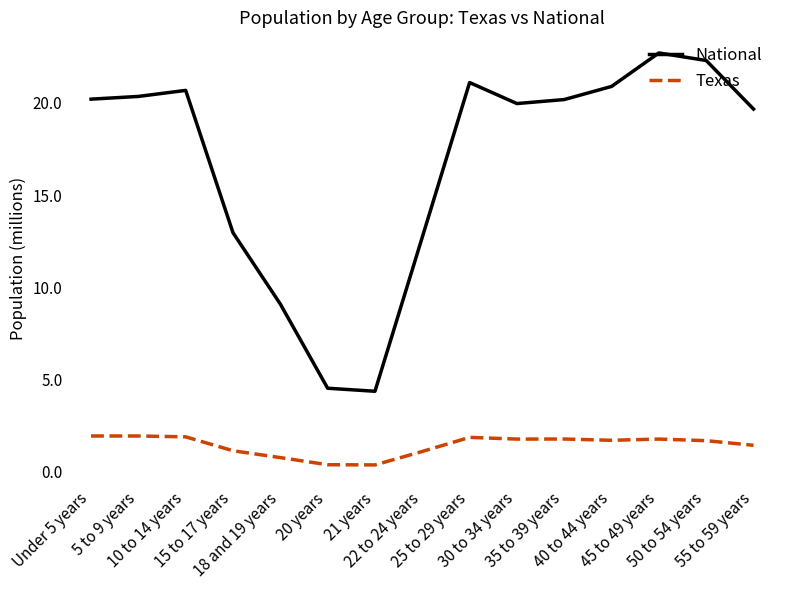

At 15 to 17 years, list the series in order from smallest to largest.

Texas, National